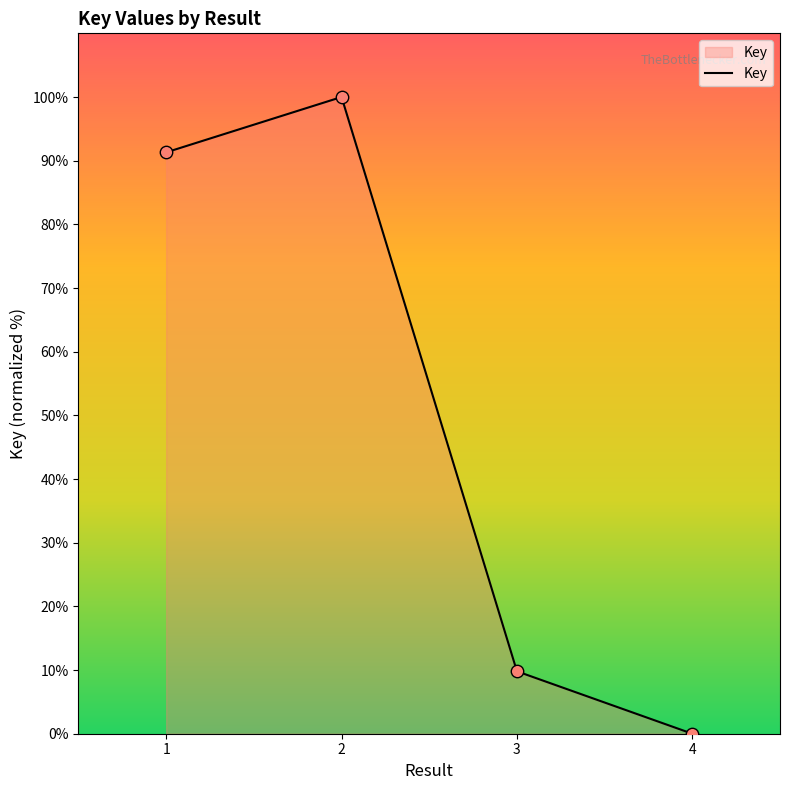

Which has a higher value, 3 or 4?

3